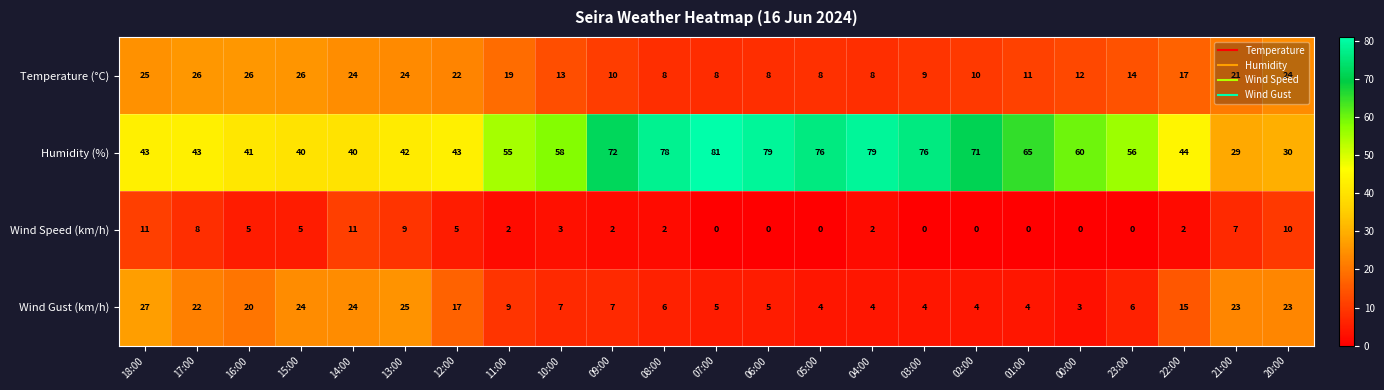

What is the average value of the Temperature (°C) series?

16